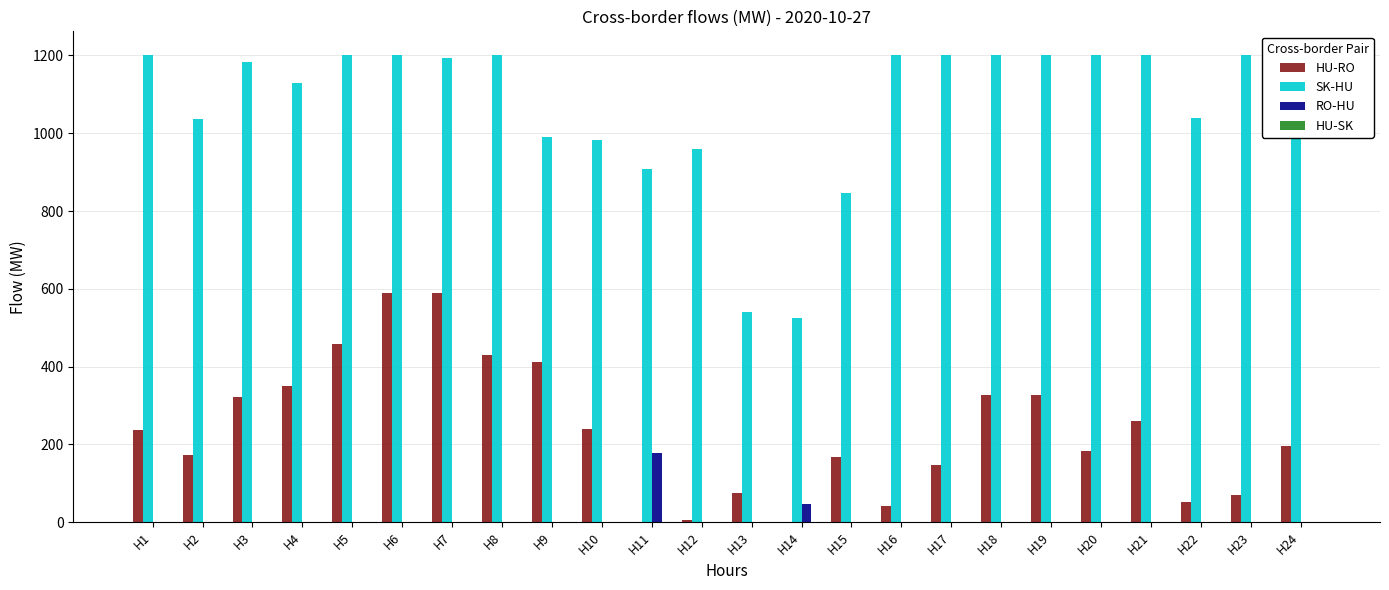

Reading left to right, transcribe all the data shown in this chart.

HU-RO: H1=236.9	H2=171.8	H3=320.6	H4=349.3	H5=458.1	H6=590.0	H7=590.0	H8=430.8	H9=412.7	H10=240.8	H11=0.0	H12=6.2	H13=74.1	H14=0.0	H15=168.3	H16=40.5	H17=146.0	H18=326.9	H19=326.5	H20=183.5	H21=260.6	H22=51.9	H23=70.4	H24=194.7
SK-HU: H1=1202.0	H2=1036.6	H3=1184.0	H4=1130.1	H5=1202.0	H6=1202.0	H7=1192.6	H8=1202.0	H9=989.9	H10=983.7	H11=908.0	H12=958.7	H13=541.7	H14=525.4	H15=846.1	H16=1202.0	H17=1202.0	H18=1202.0	H19=1202.0	H20=1202.0	H21=1202.0	H22=1038.4	H23=1202.0	H24=1202.0
RO-HU: H1=0.0	H2=0.0	H3=0.0	H4=0.0	H5=0.0	H6=0.0	H7=0.0	H8=0.0	H9=0.0	H10=0.0	H11=177.1	H12=0.0	H13=0.0	H14=47.1	H15=0.0	H16=0.0	H17=0.0	H18=0.0	H19=0.0	H20=0.0	H21=0.0	H22=0.0	H23=0.0	H24=0.0
HU-SK: H1=0.0	H2=0.0	H3=0.0	H4=0.0	H5=0.0	H6=0.0	H7=0.0	H8=0.0	H9=0.0	H10=0.0	H11=0.0	H12=0.0	H13=0.0	H14=0.0	H15=0.0	H16=0.0	H17=0.0	H18=0.0	H19=0.0	H20=0.0	H21=0.0	H22=0.0	H23=0.0	H24=0.0